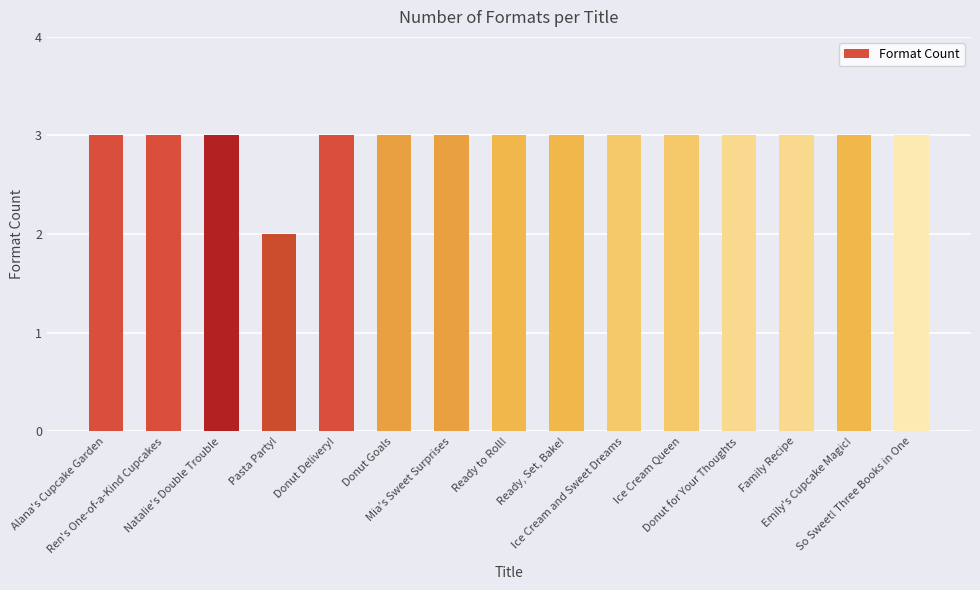

What is the minimum value shown in the chart?

2